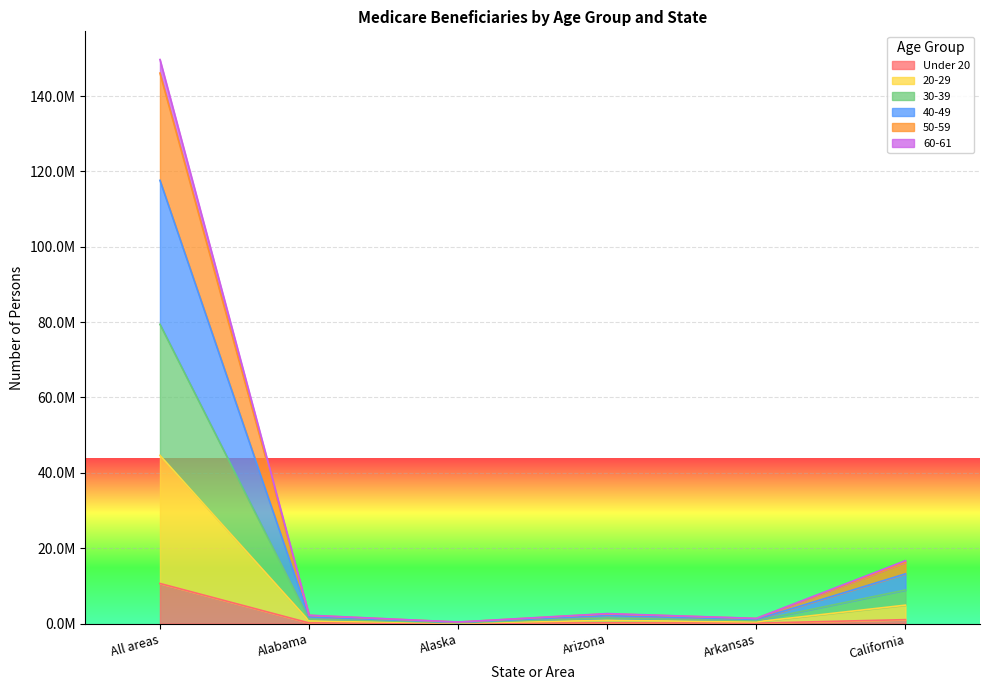

Is it true that 20-29 equals 313143 at Alaska?

True